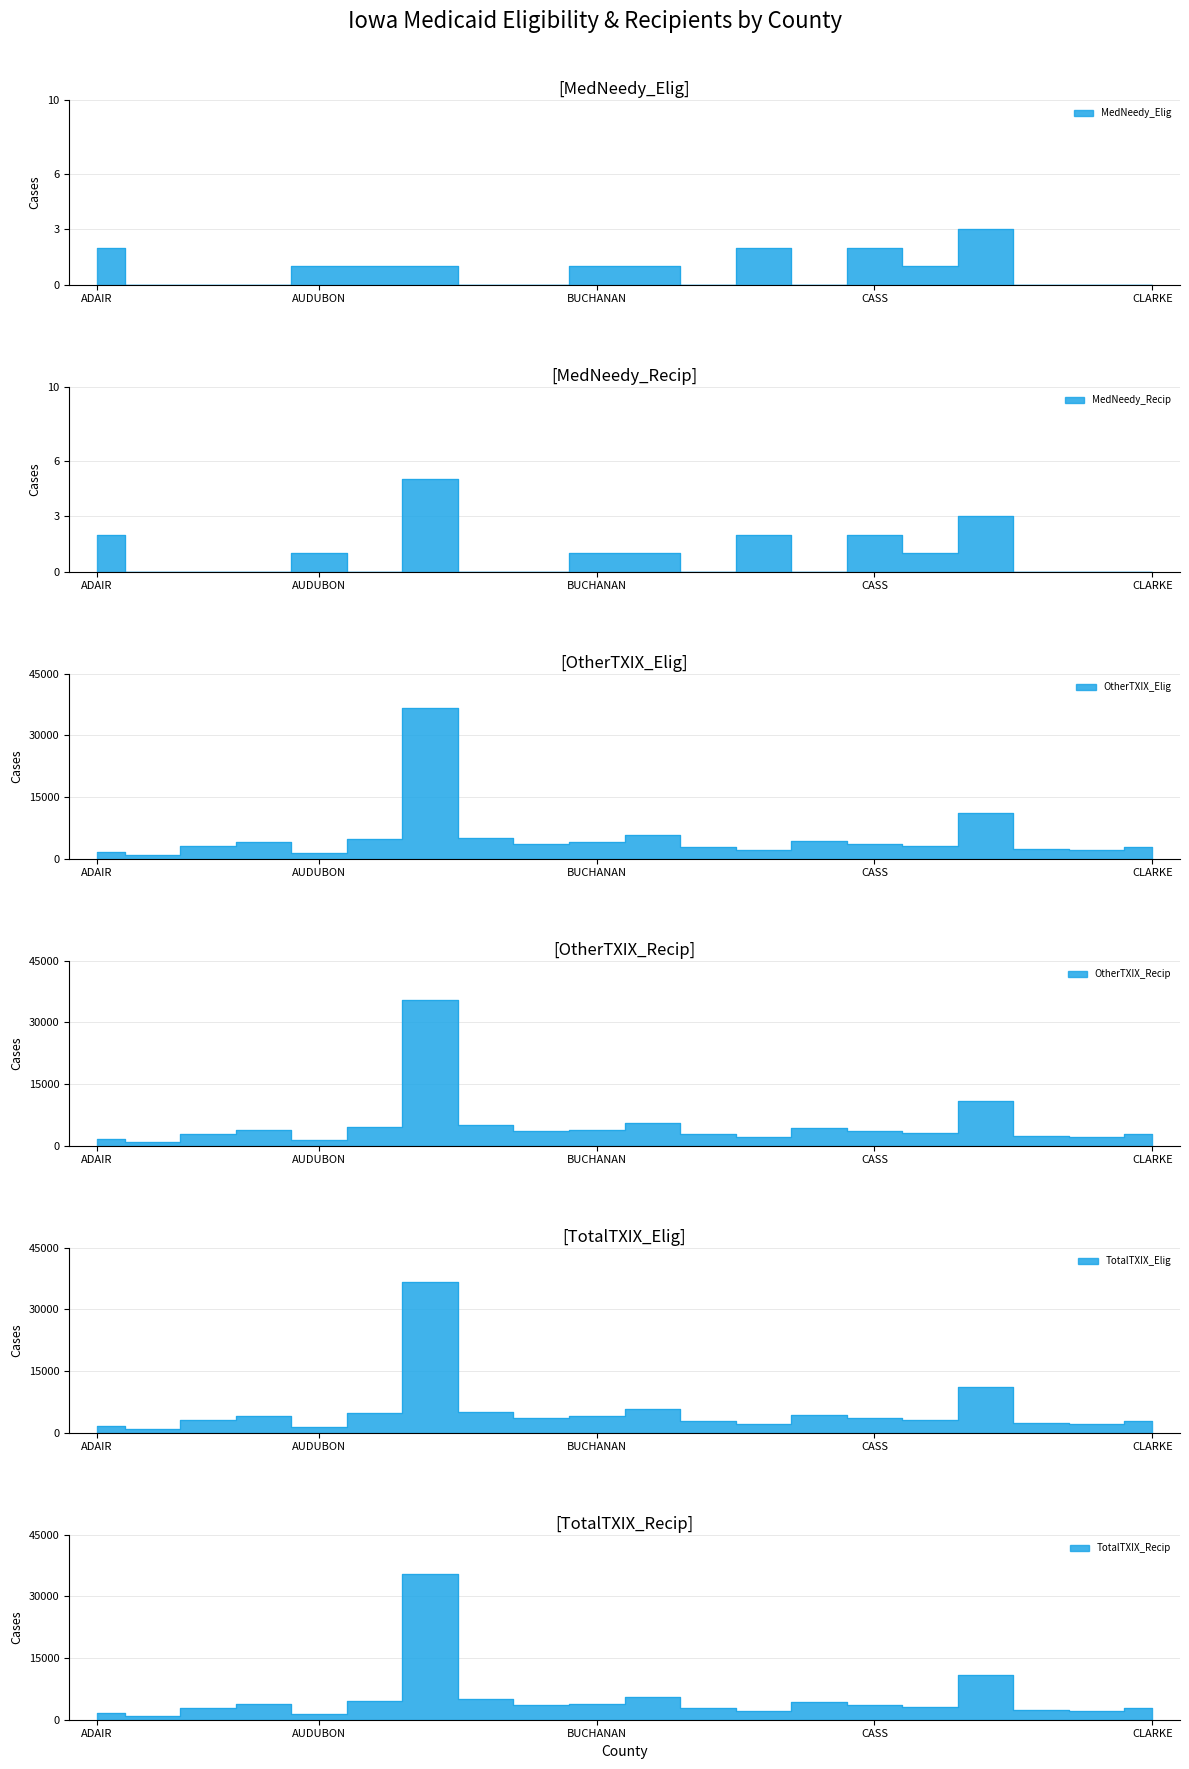

What is the total value across all series at BUTLER?

11052